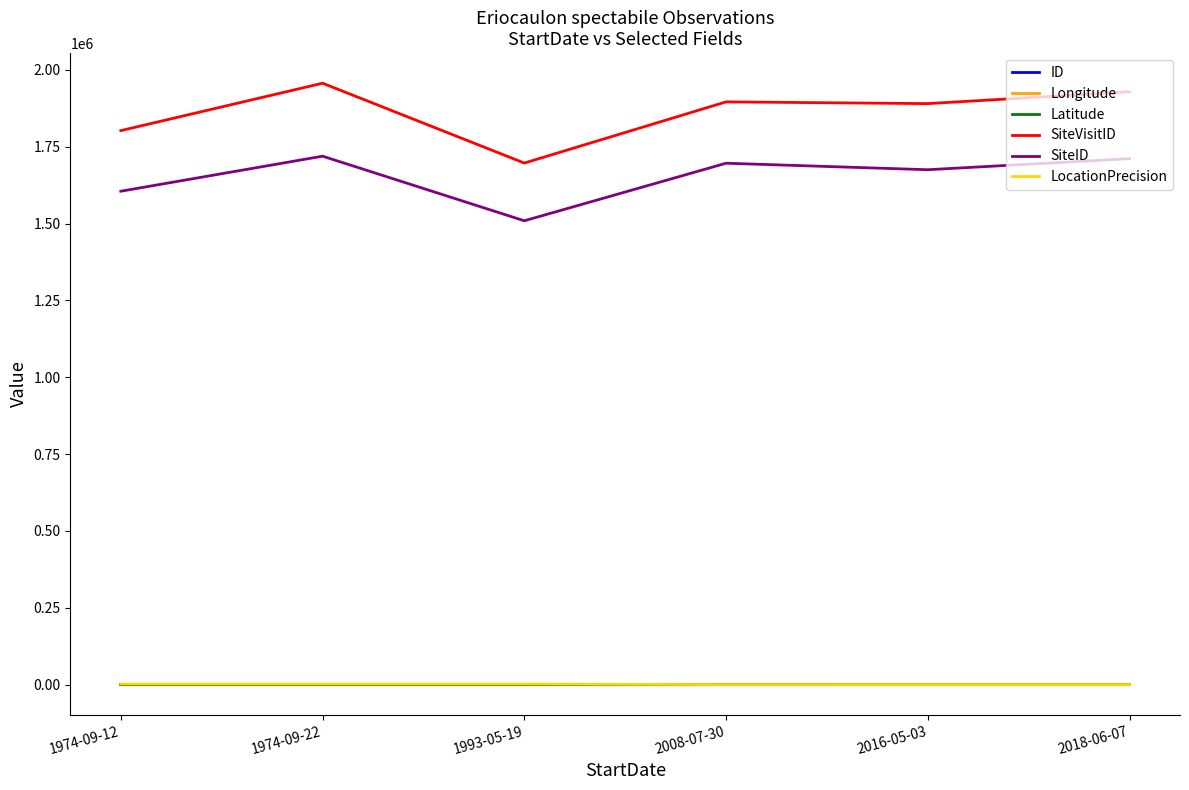

True or false: Latitude and SiteID intersect in this chart.

False